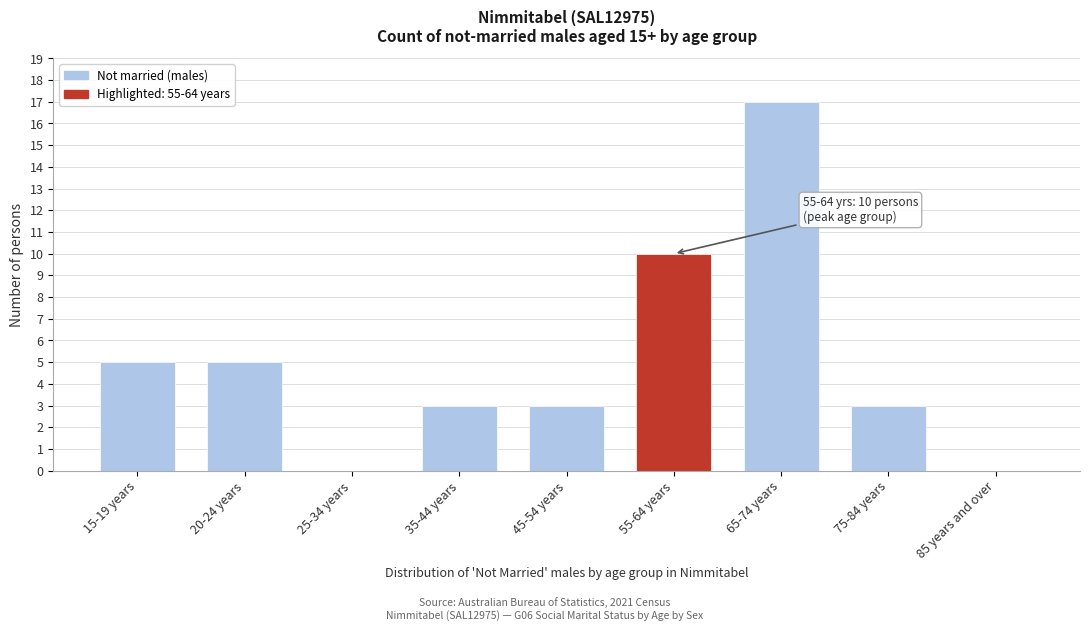

Reading left to right, extract all data points from this chart.

15-19 years=5	20-24 years=5	25-34 years=0	35-44 years=3	45-54 years=3	55-64 years=10	65-74 years=17	75-84 years=3	85 years and over=0